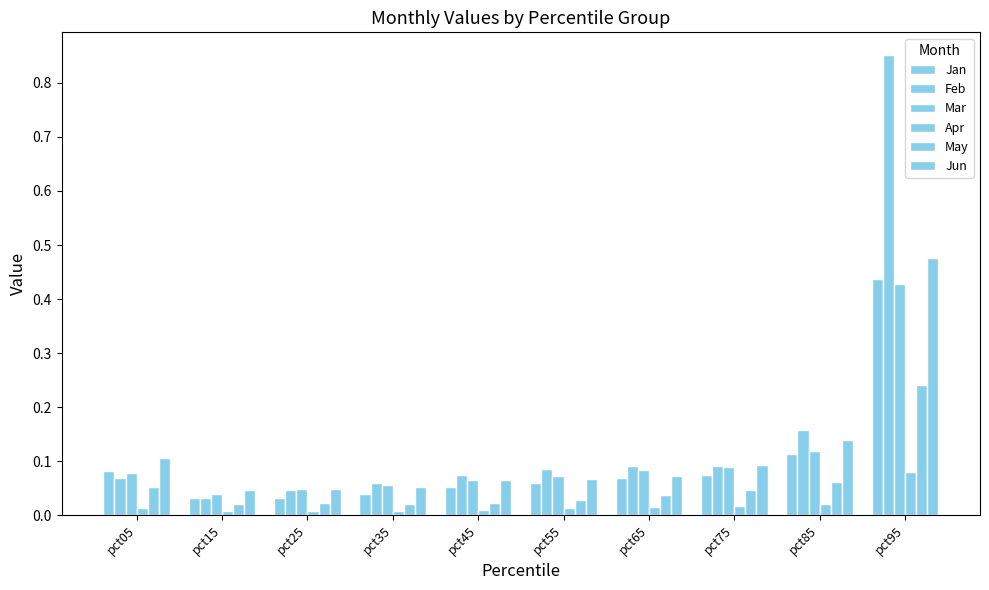

What is the sum of the Jan values at pct25 and pct65?

0.1